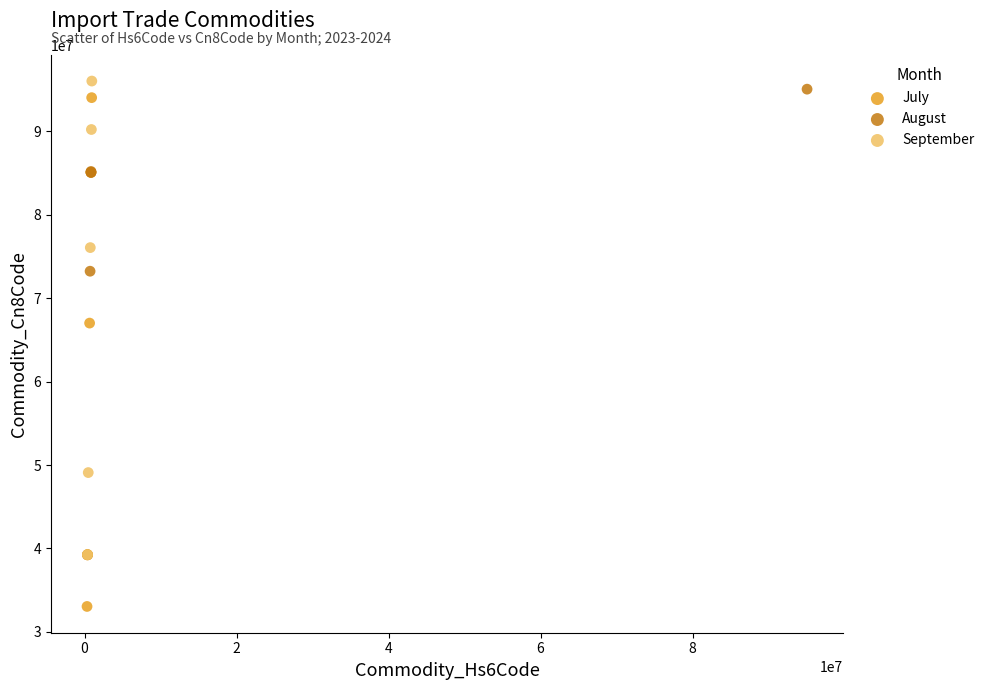

Which series has the widest spread of Y values?

July